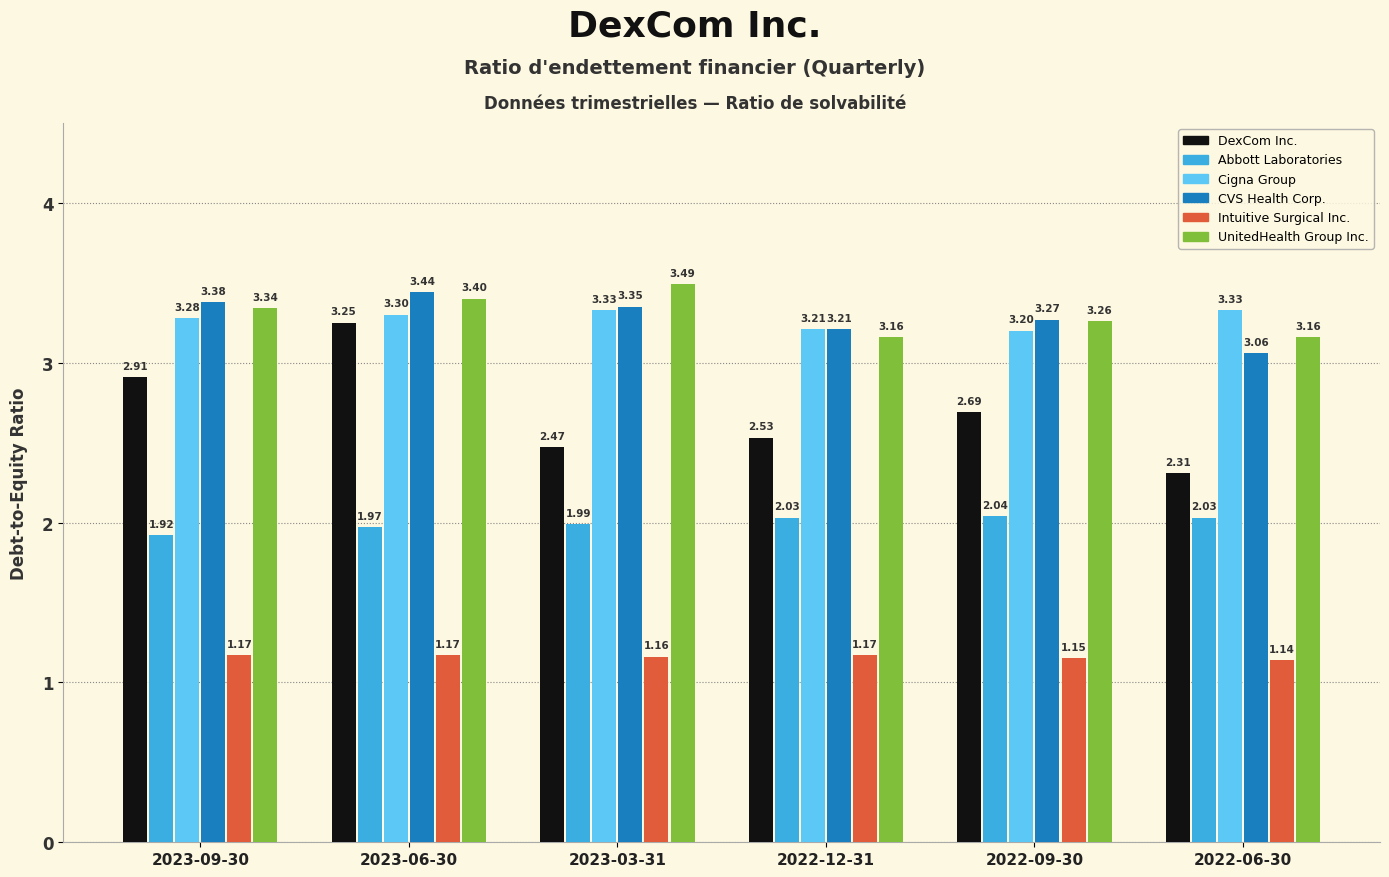

What value does the UnitedHealth Group Inc. series have at 2022-09-30?

3.3